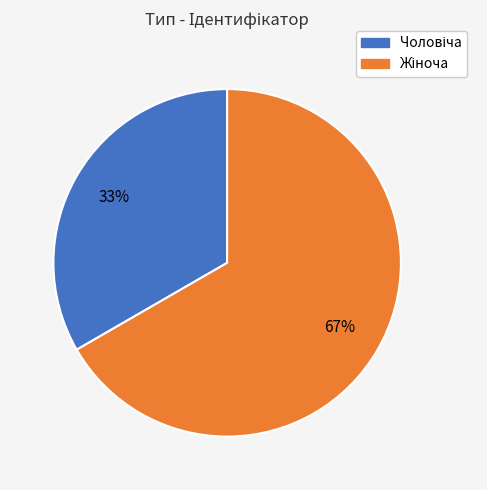

To the nearest percent, what is the average slice percentage?

50%